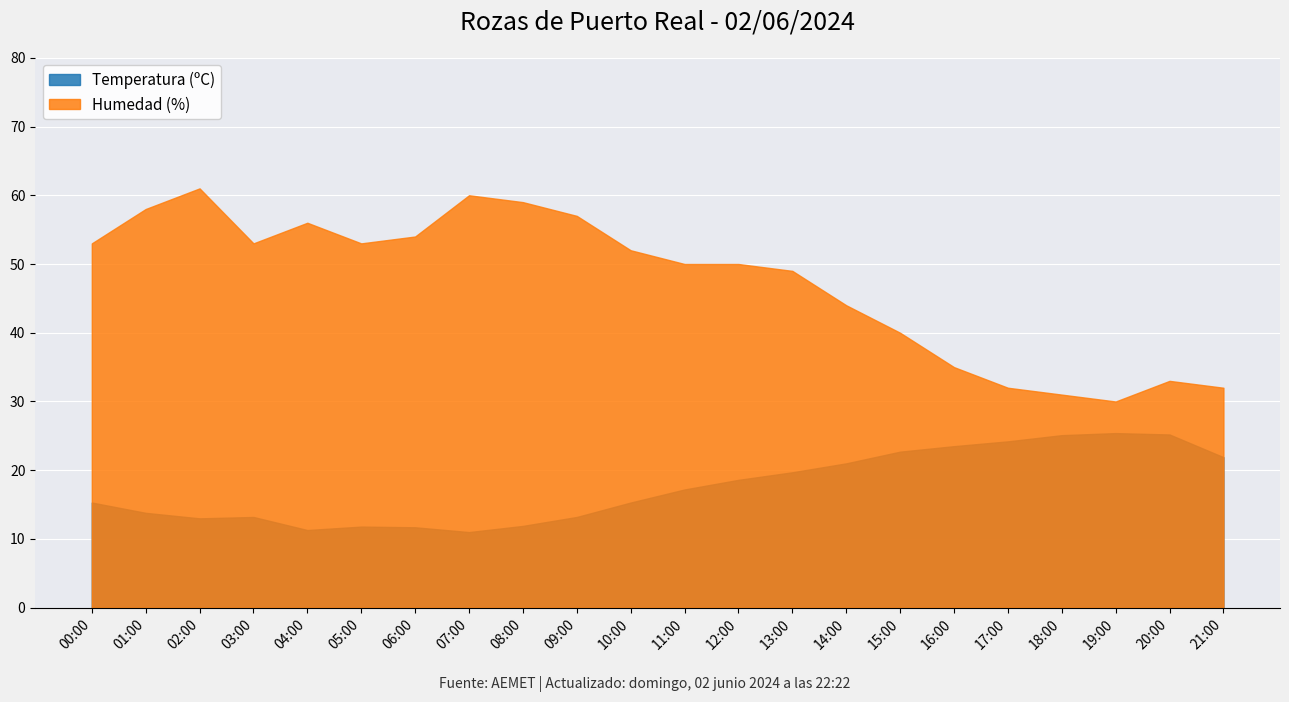

Between 11:00 and 15:00, which series saw the biggest shift?

Humedad (%)